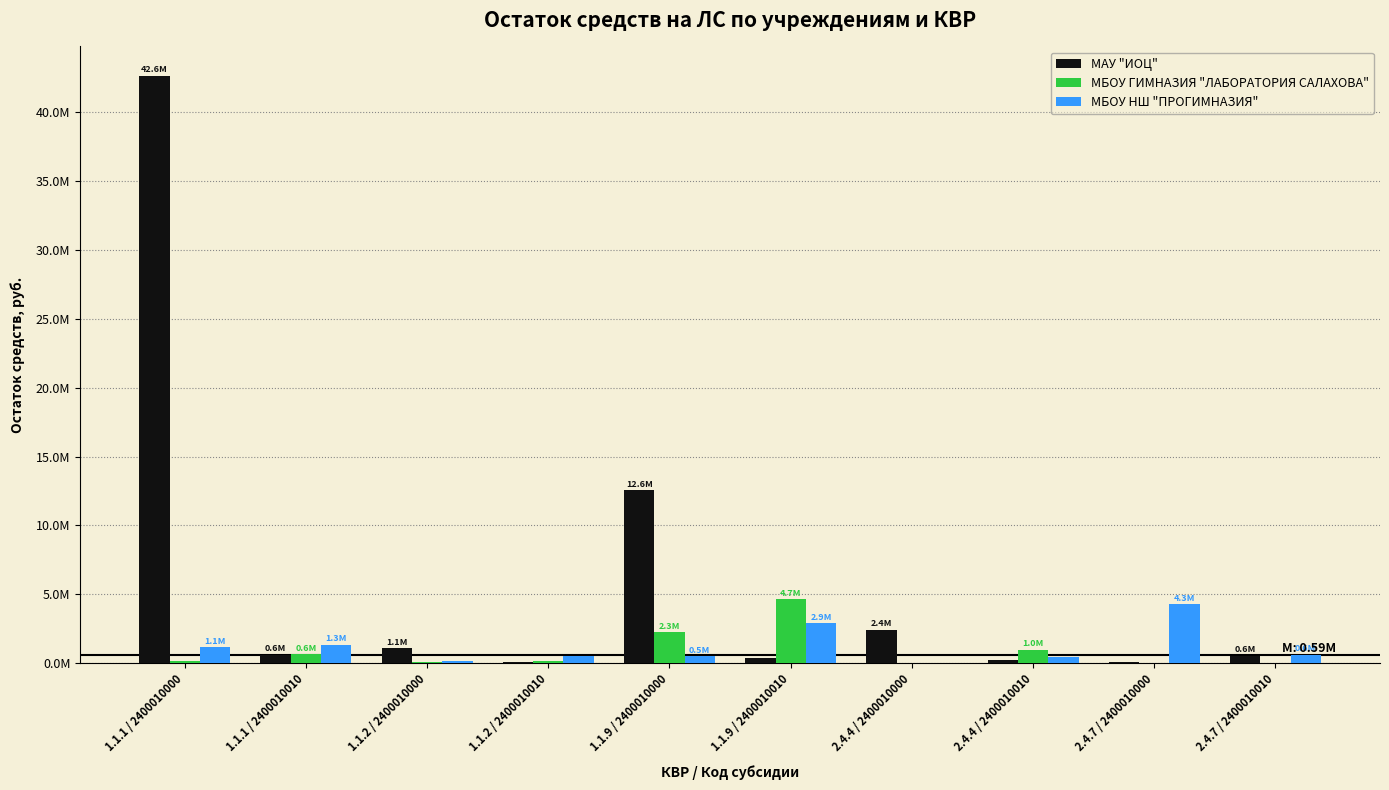

At which label is МБОУ ГИМНАЗИЯ "ЛАБОРАТОРИЯ САЛАХОВА" closest to 2335847?

1.1.9 / 2400010000